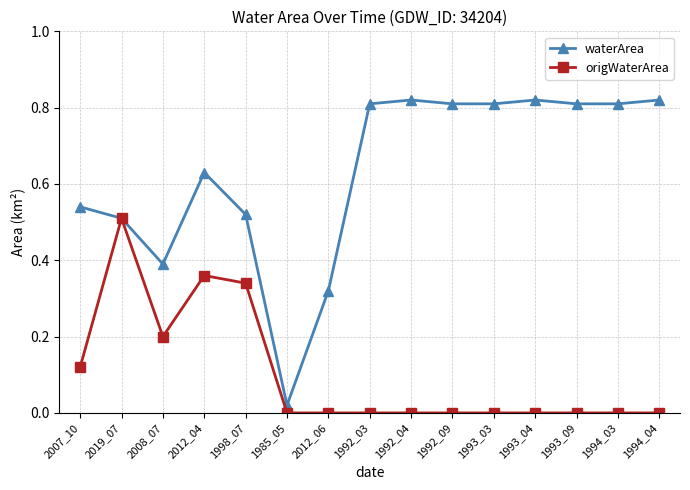

Where is the first local maximum for origWaterArea?

2019_07